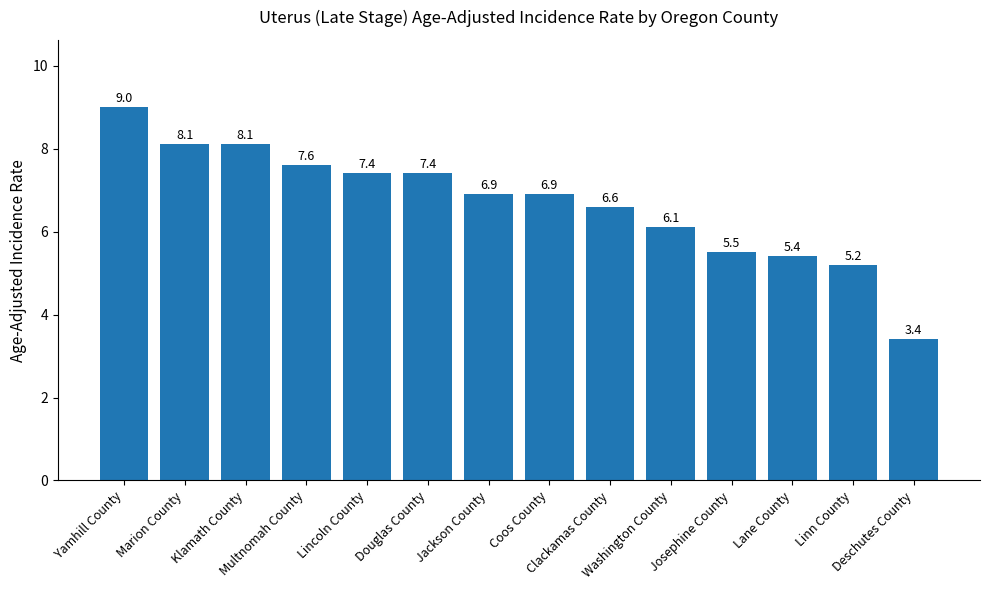

The value at Marion County is 13.0. True or false?

False